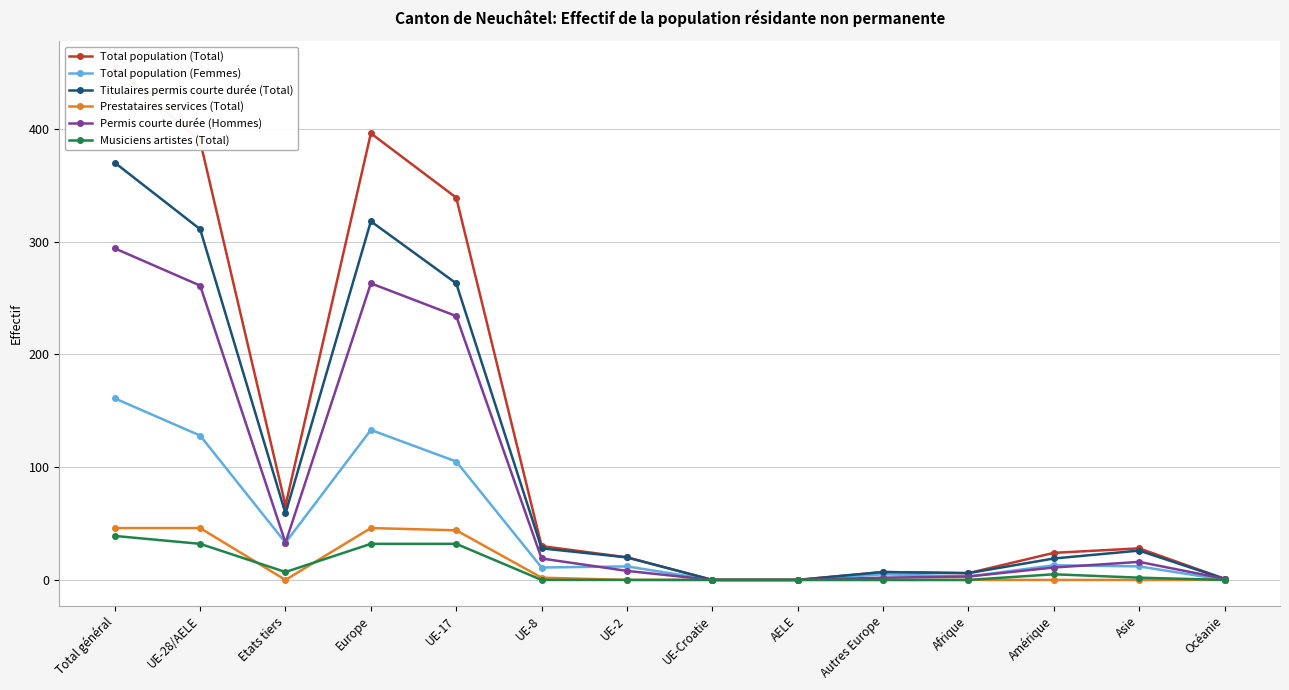

Which series changed the most between Europe and Amérique?

Total population (Total)